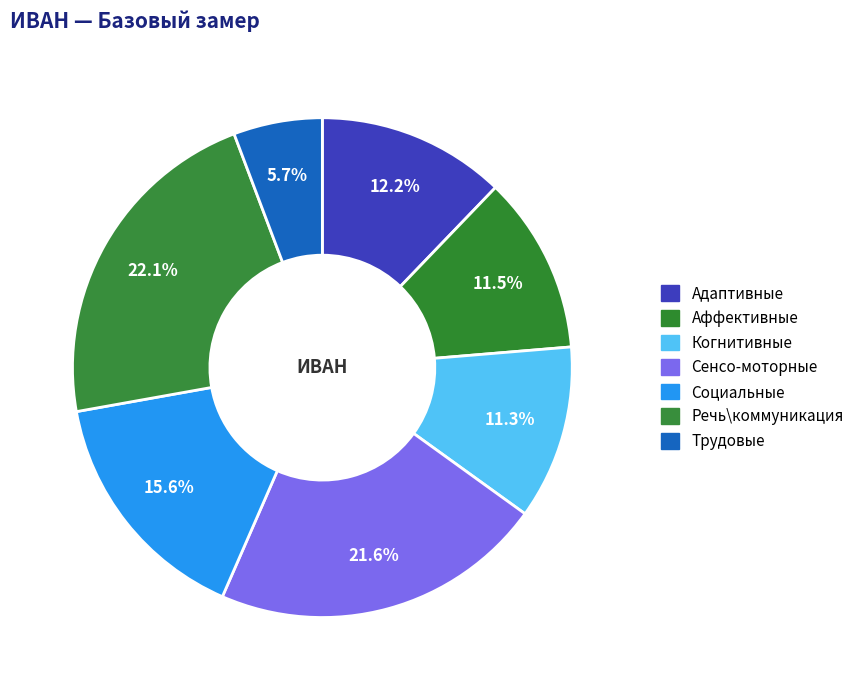

Is it true that Аффективные is 1% of the pie?

False